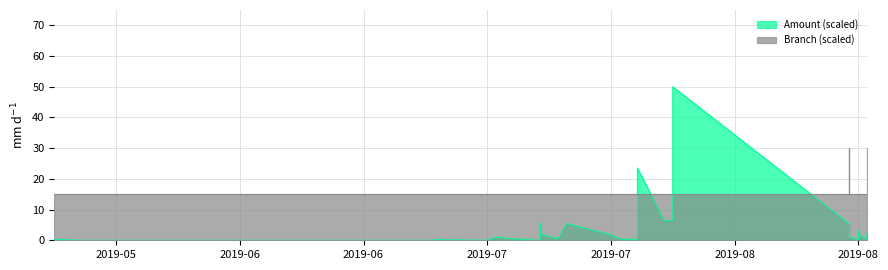

Which series has the largest range (max minus min)?

Amount